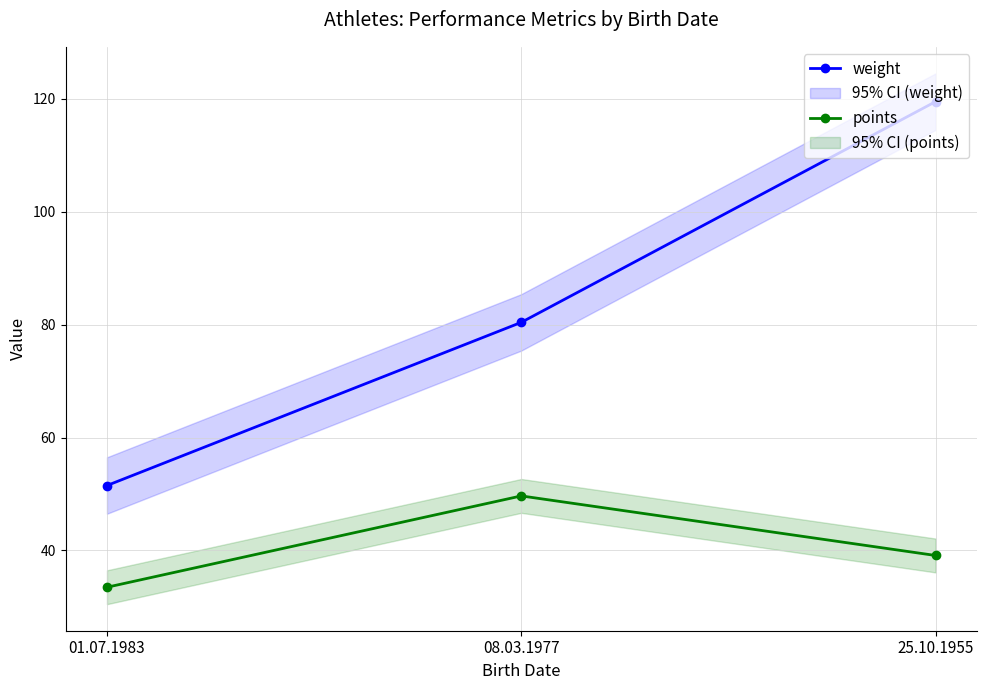

What is the minimum value shown in the chart?

33.5